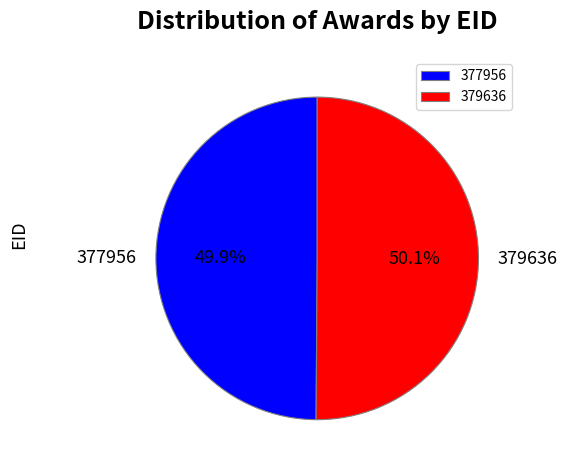

How much of the chart is everything except 377956?

50.1%